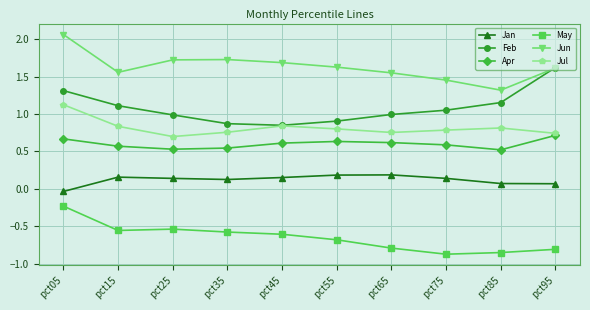

The Feb series shows 0.6 at pct35. True or false?

False